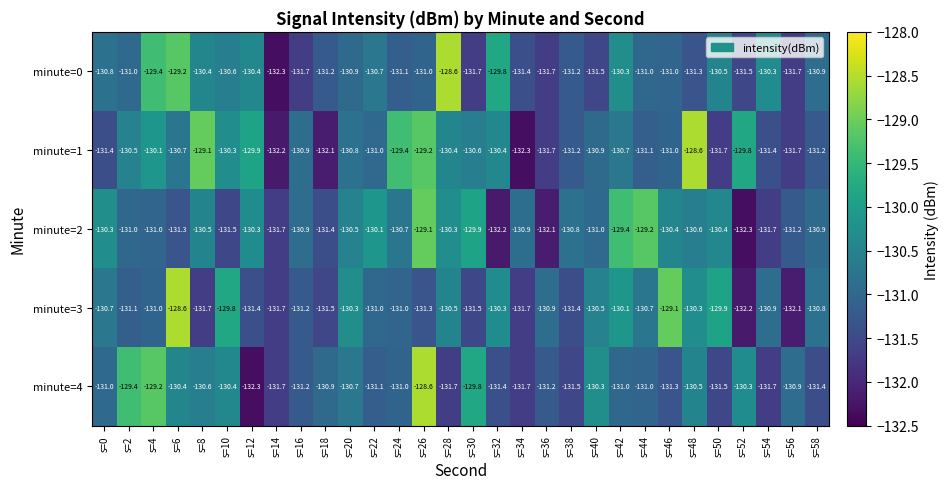

At which label does minute=0 first exceed -131?

s=0